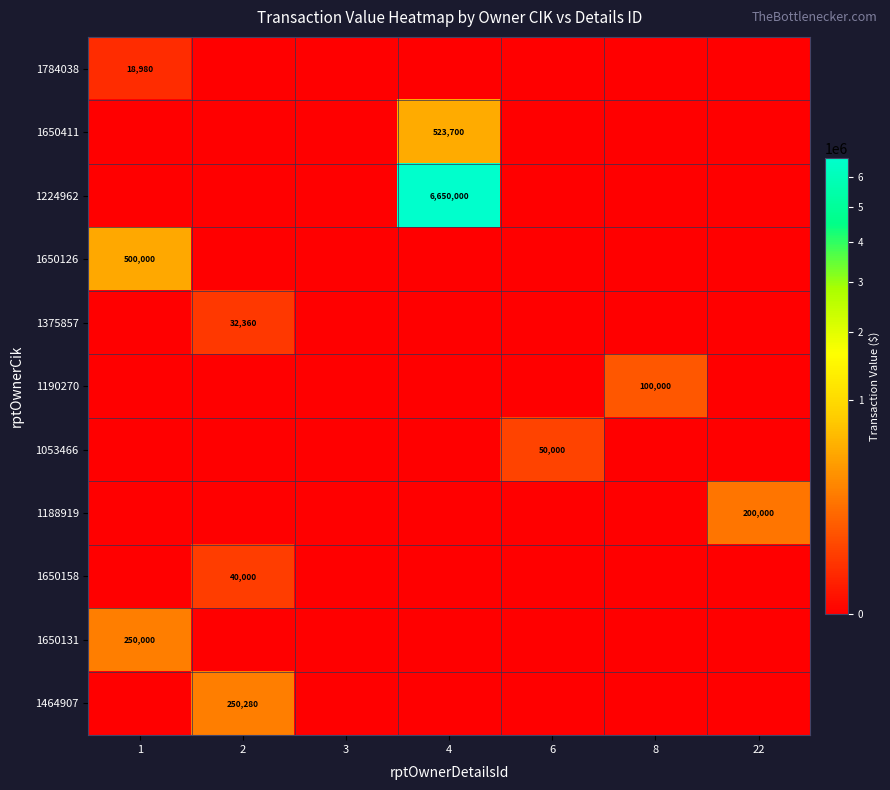

True or false: 1784038 has a value of 18980 at 1.

True